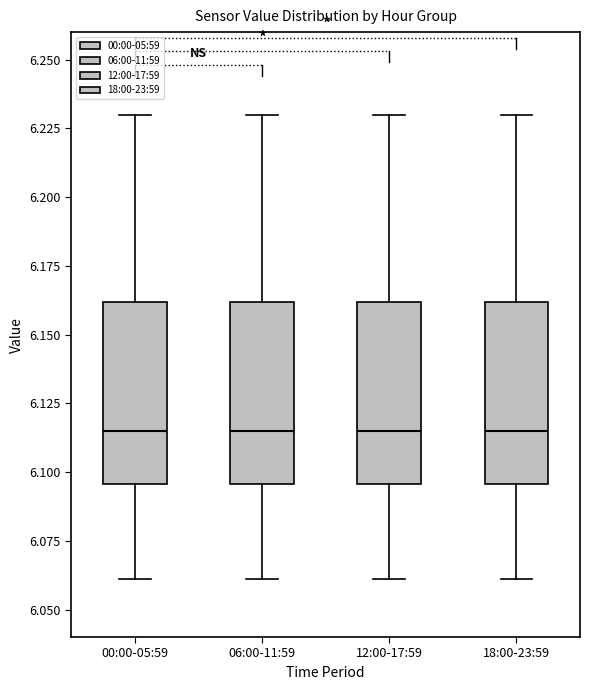

Reading left to right, transcribe this box plot: for each box, give where its median line is, the range the box spans, and where its two whiskers end, as read against the y-axis. The values are not printed on the chart, so give them approximately, as read against the axis.

00:00-05:59: median 6.115, box 6.095 to 6.160, whiskers 6.060 to 6.230
06:00-11:59: median 6.115, box 6.095 to 6.160, whiskers 6.060 to 6.230
12:00-17:59: median 6.115, box 6.095 to 6.160, whiskers 6.060 to 6.230
18:00-23:59: median 6.115, box 6.095 to 6.160, whiskers 6.060 to 6.230